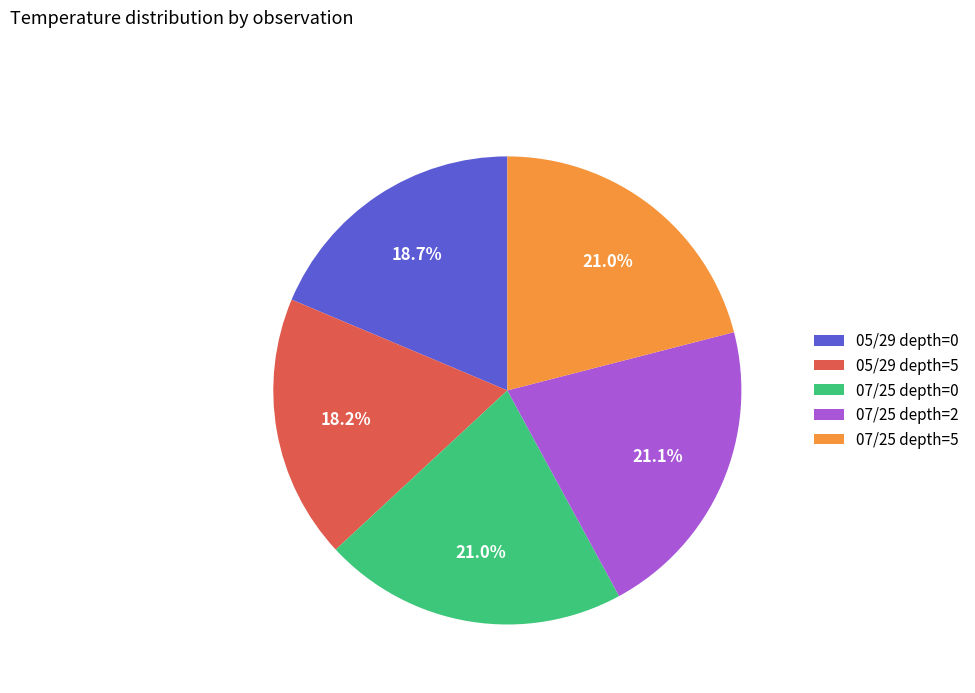

True or false: 07/25 depth=0 accounts for 15% of the total.

False